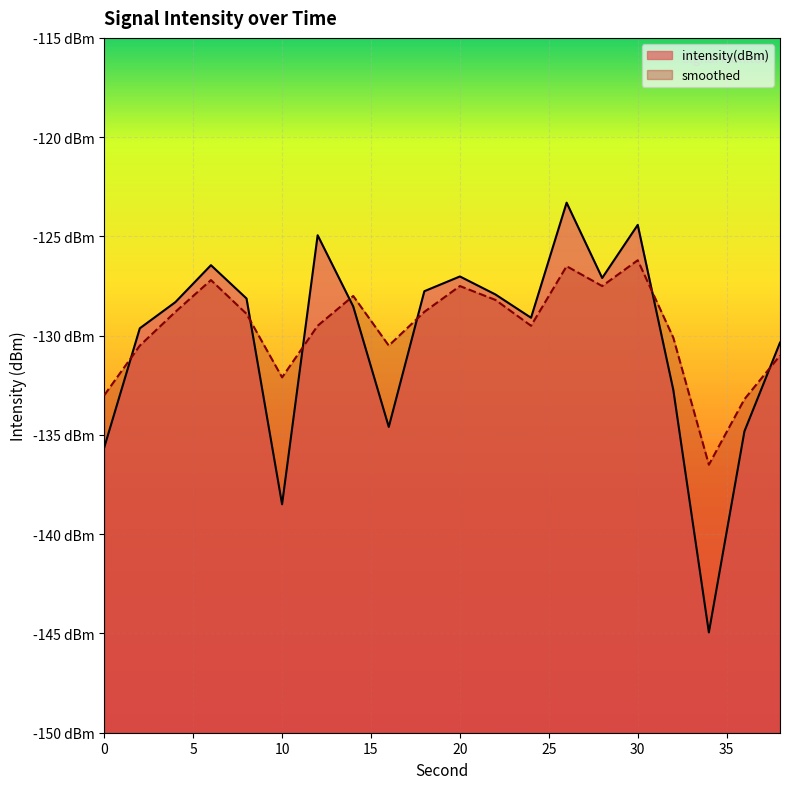

True or false: smoothed and intensity(dBm) cross at least once.

True